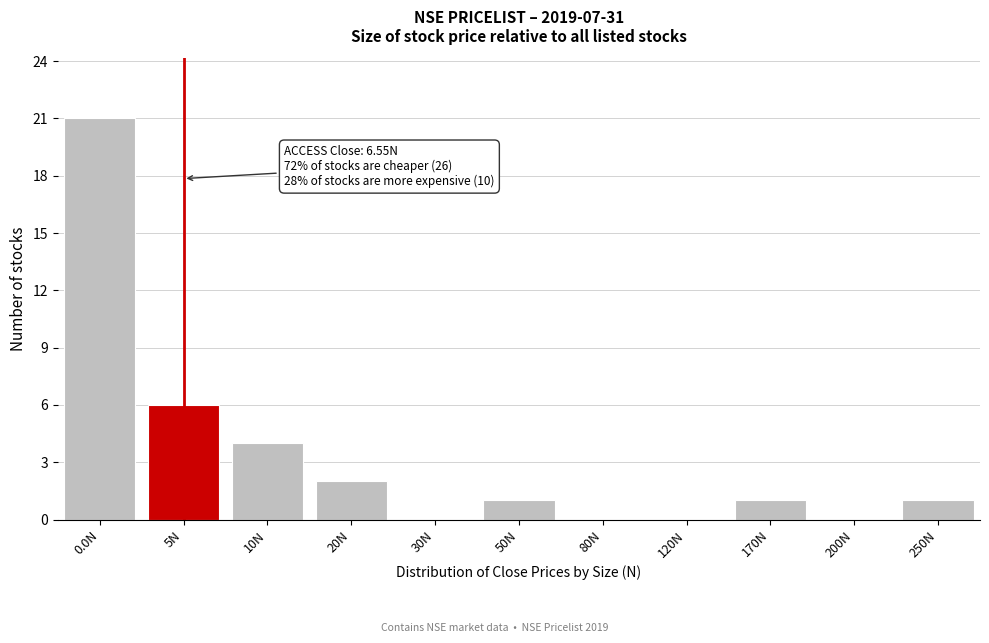

Reading right to left, what are all the values shown in this chart?

250N=1	200N=0	170N=1	120N=0	80N=0	50N=1	30N=0	20N=2	10N=4	5N=6	0.0N=21